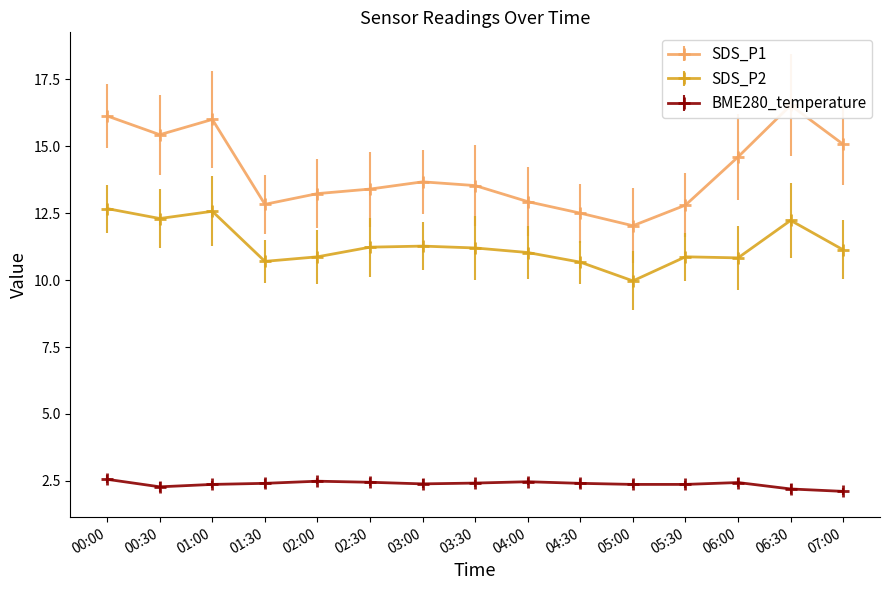

At which label is SDS_P2 closest to 11?

04:00